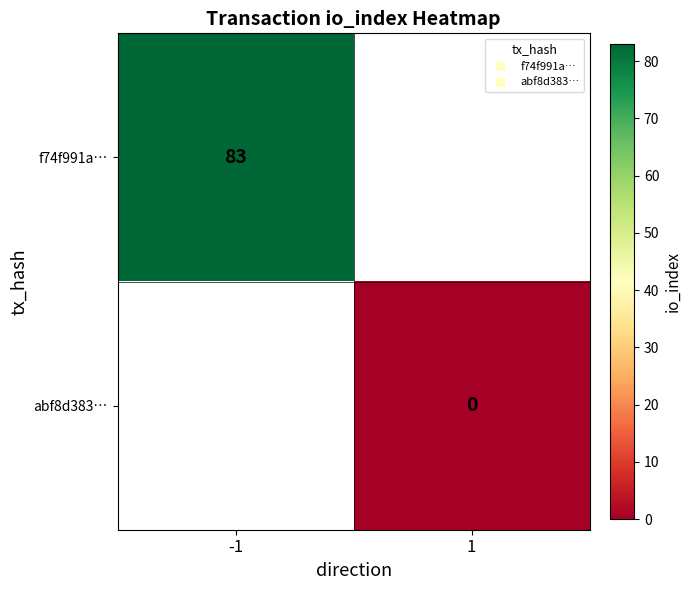

List the series in order of their peak value, highest first.

f74f991a…, abf8d383…